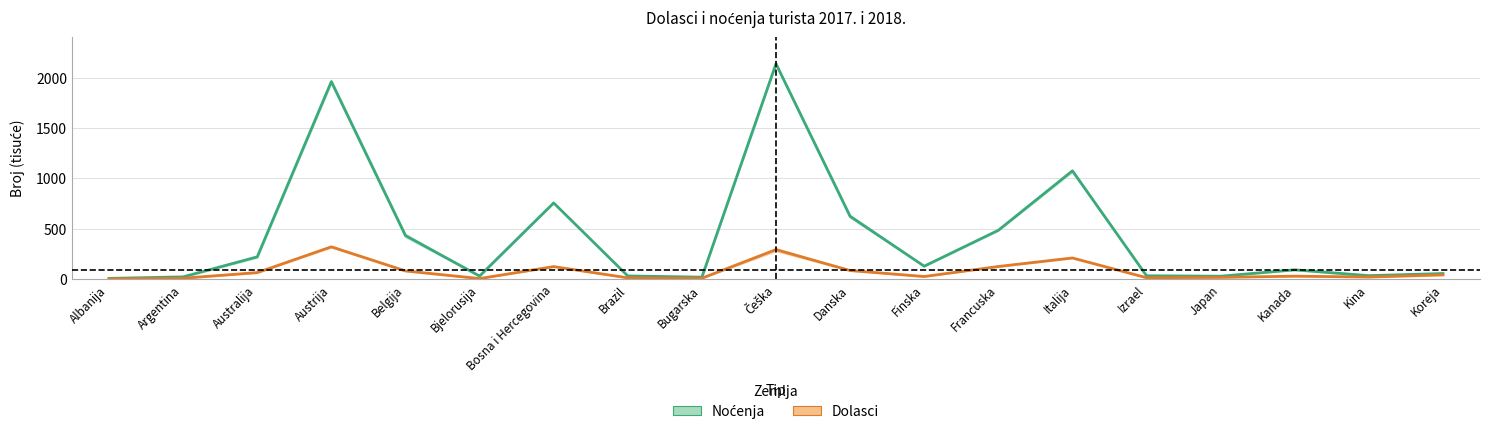

What is the approximate value of Noćenja (sredina) at Francuska?

483.9